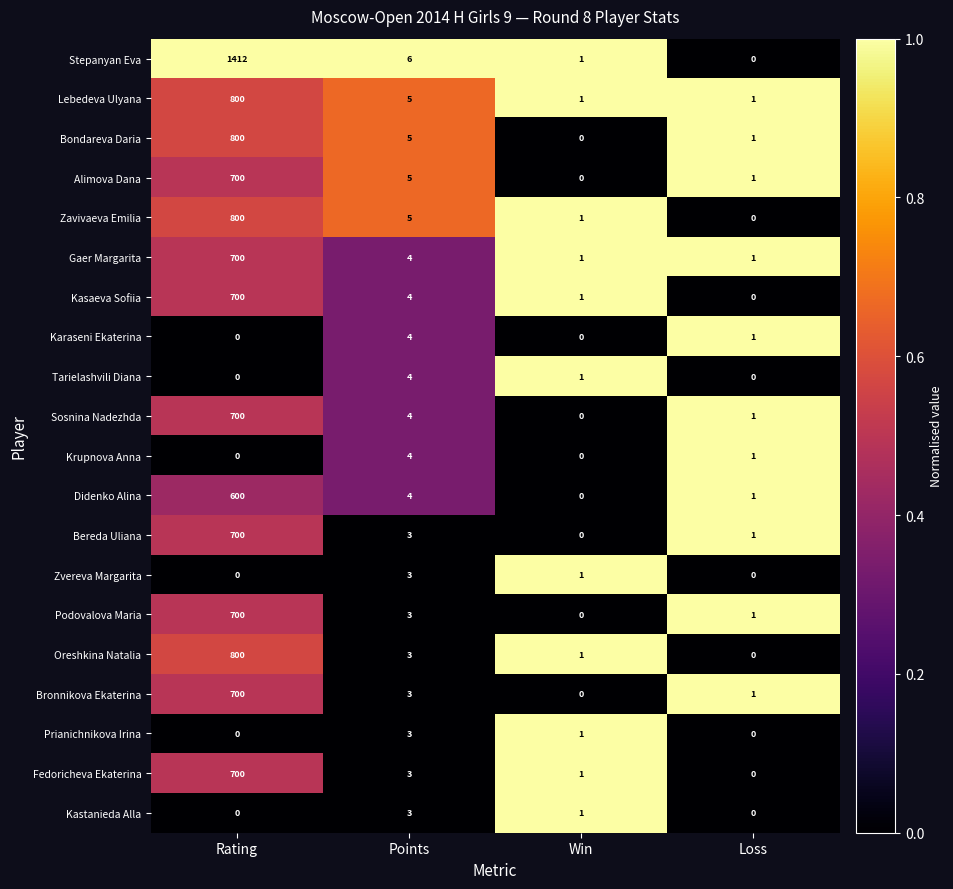

At how many categories does at least one series exceed 0?

4